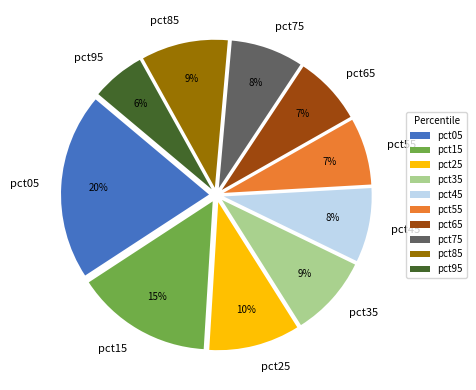

To the nearest percent, what percentage of the pie is pct15?

15%